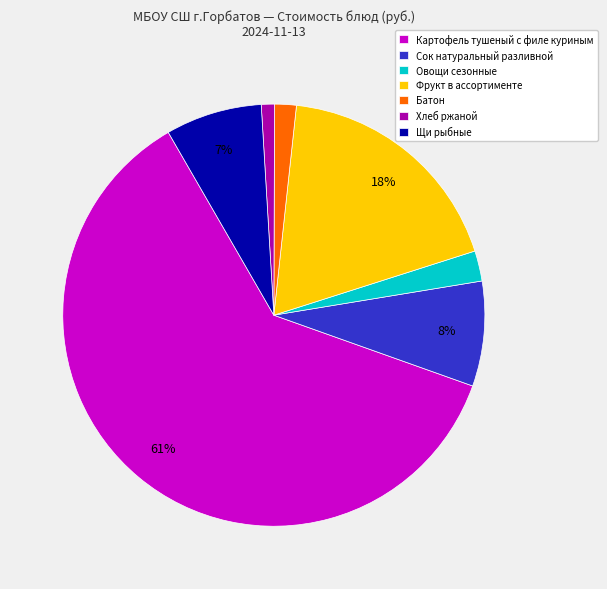

What is the smallest slice in the pie chart?

Хлеб ржаной